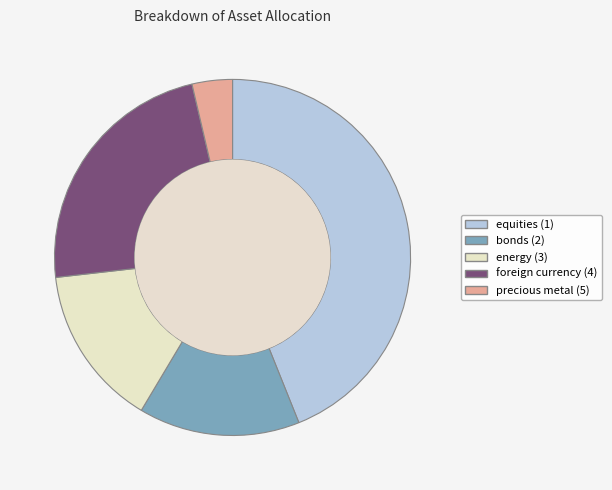

Is there a majority slice in this chart?

No